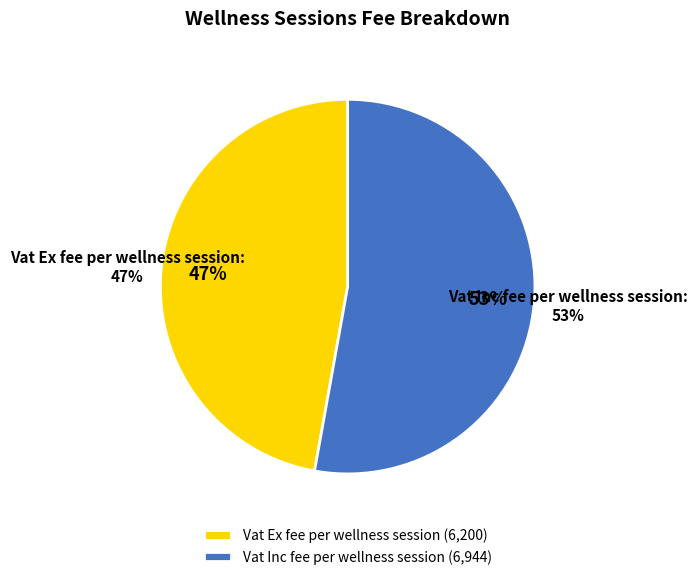

What is the change in value from Vat Ex fee per wellness session to Vat Inc fee per wellness session?

+744.0